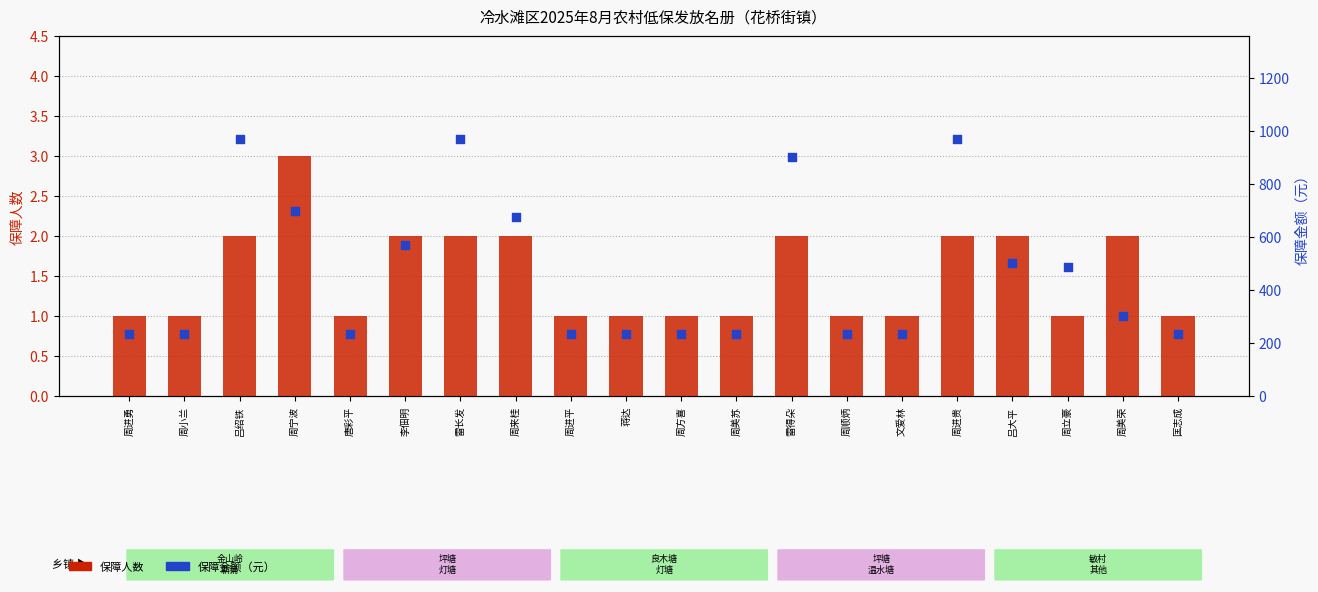

What are all the series names shown in the legend?

保障人数, 保障金额（元）